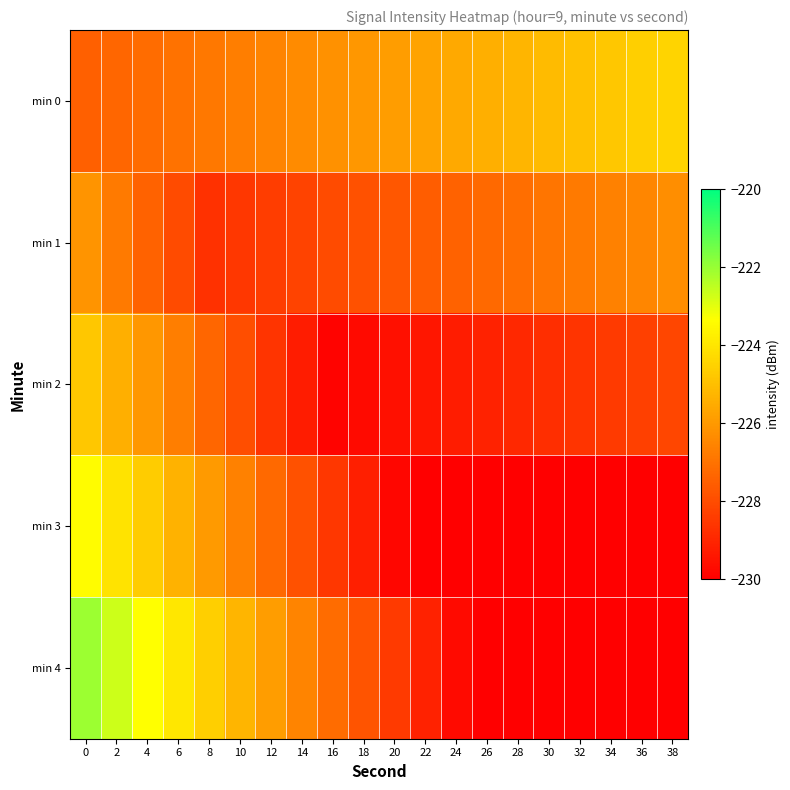

Reading left to right, transcribe all the data shown in this chart.

min 0: 0=-227.5	2=-227.3	4=-227.2	6=-227.0	8=-226.8	10=-226.7	12=-226.5	14=-226.4	16=-226.2	18=-226.0	20=-225.9	22=-225.7	24=-225.6	26=-225.4	28=-225.2	30=-225.1	32=-224.9	34=-224.8	36=-224.6	38=-224.4
min 1: 0=-226.1	2=-226.8	4=-227.4	6=-228.0	8=-228.7	10=-228.5	12=-228.4	14=-228.2	16=-228.0	18=-227.9	20=-227.7	22=-227.6	24=-227.4	26=-227.2	28=-227.1	30=-226.9	32=-226.8	34=-226.6	36=-226.4	38=-226.3
min 2: 0=-224.8	2=-225.4	4=-226.0	6=-226.7	8=-227.3	10=-228.0	12=-228.6	14=-229.2	16=-229.9	18=-229.7	20=-229.6	22=-229.4	24=-229.2	26=-229.1	28=-228.9	30=-228.8	32=-228.6	34=-228.4	36=-228.3	38=-228.1
min 3: 0=-223.4	2=-224.0	4=-224.7	6=-225.3	8=-226.0	10=-226.6	12=-227.2	14=-227.9	16=-228.5	18=-229.2	20=-229.8	22=-230.4	24=-231.1	26=-230.9	28=-230.8	30=-230.6	32=-230.4	34=-230.3	36=-230.1	38=-230.0
min 4: 0=-222.0	2=-222.7	4=-223.3	6=-224.0	8=-224.6	10=-225.2	12=-225.9	14=-226.5	16=-227.2	18=-227.8	20=-228.4	22=-229.1	24=-229.7	26=-230.4	28=-231.0	30=-231.6	32=-232.3	34=-232.1	36=-232.0	38=-231.8